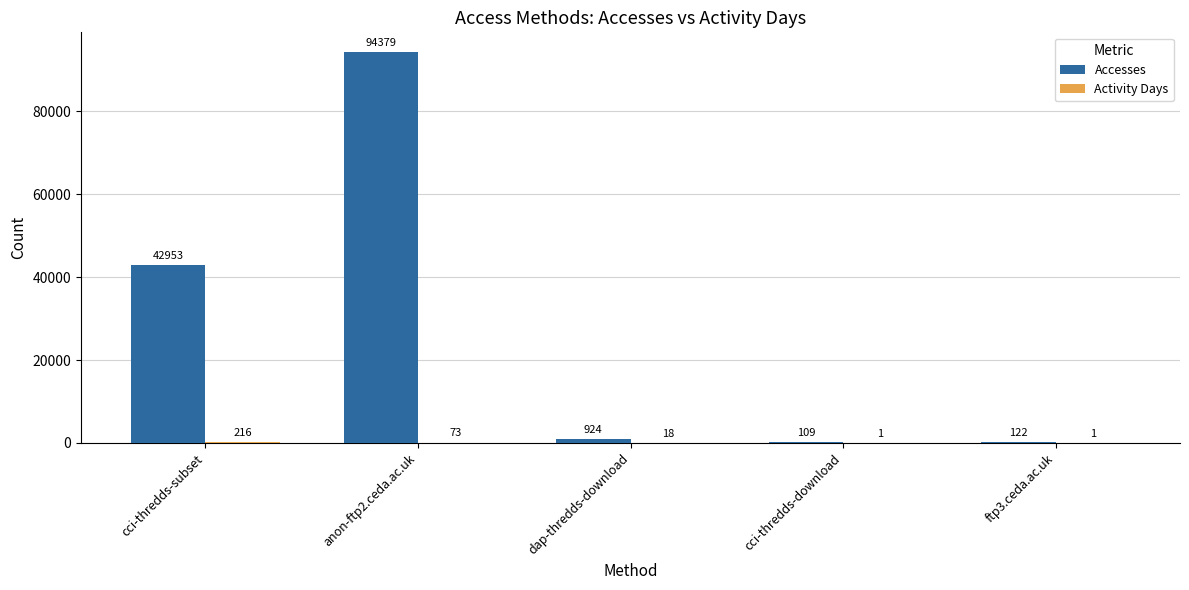

True or false: Accesses has a value of 42953 at cci-thredds-subset.

True